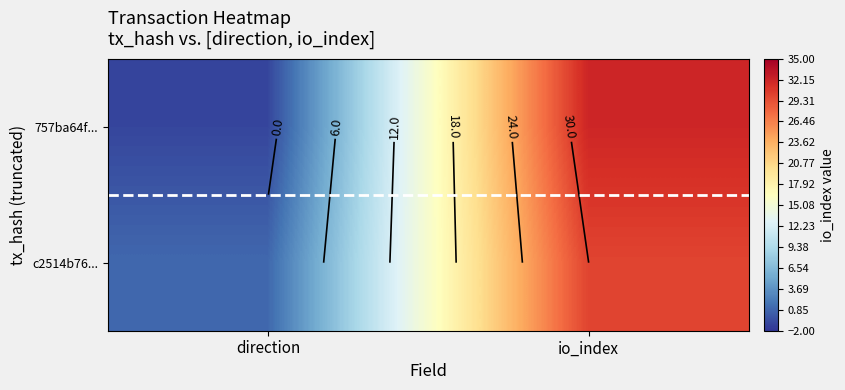

What is the minimum value for 757ba64f...?

-1